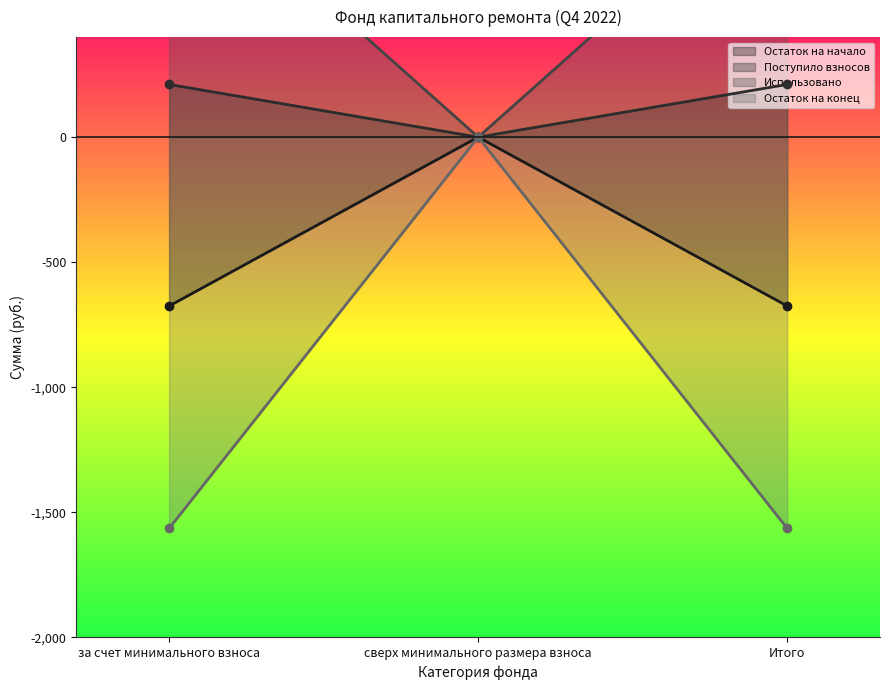

What are all the series names shown in the legend?

Остаток на начало, Поступило взносов, Использовано, Остаток на конец